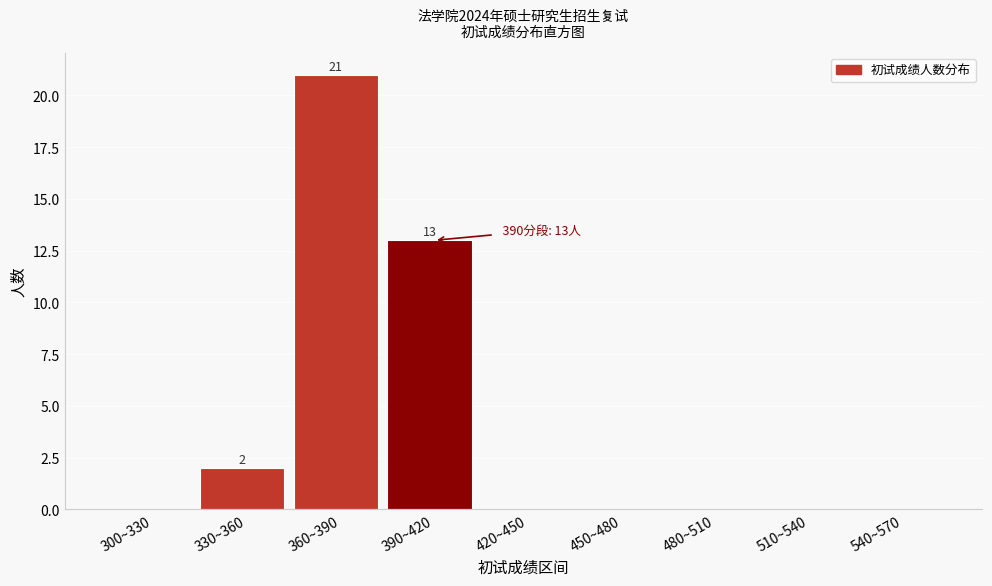

Reading left to right, transcribe all the data shown in this chart.

300~330=0	330~360=2	360~390=21	390~420=13	420~450=0	450~480=0	480~510=0	510~540=0	540~570=0